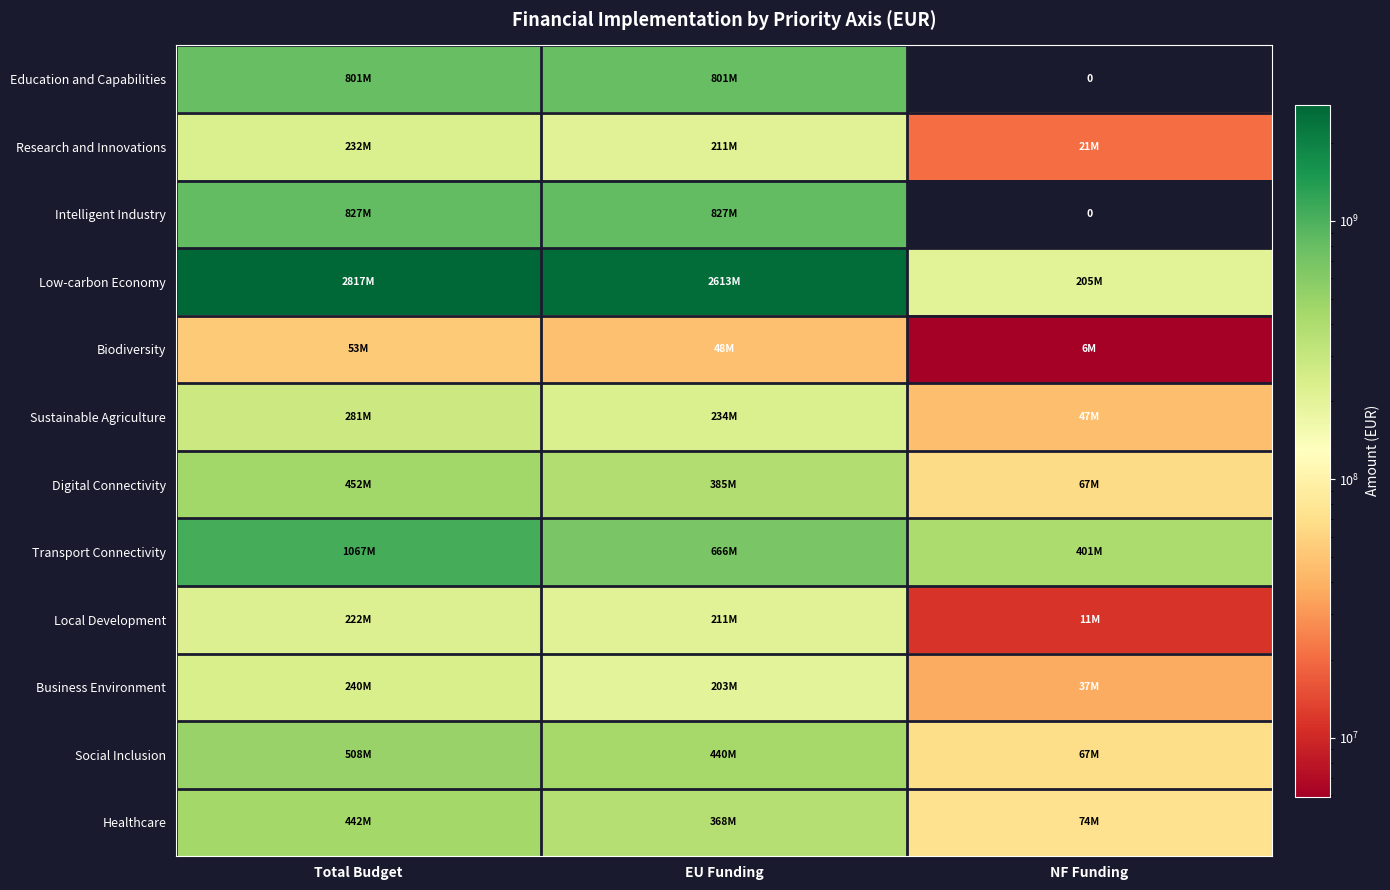

Is the value of Intelligent Industry at Total Budget greater than the value of Local Development at EU Funding?

Yes